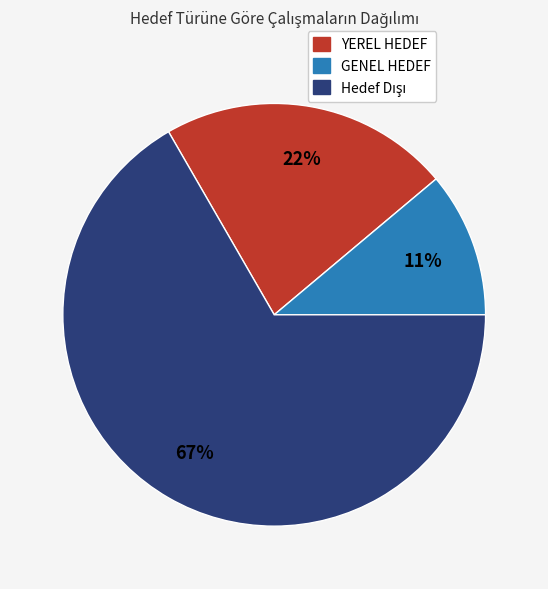

To the nearest percent, what portion does GENEL HEDEF represent?

11%